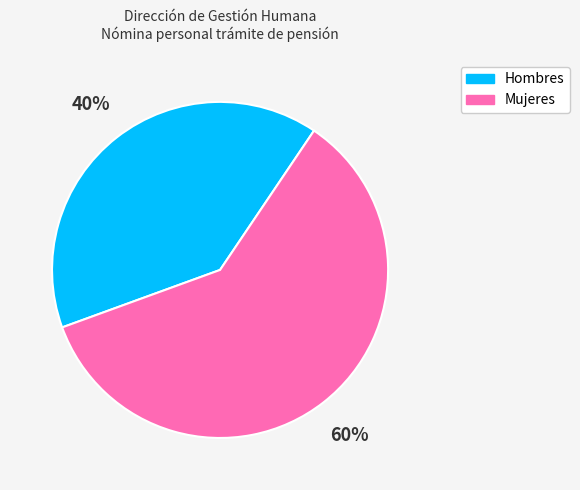

Is there any slice that represents more than half of the pie?

Yes